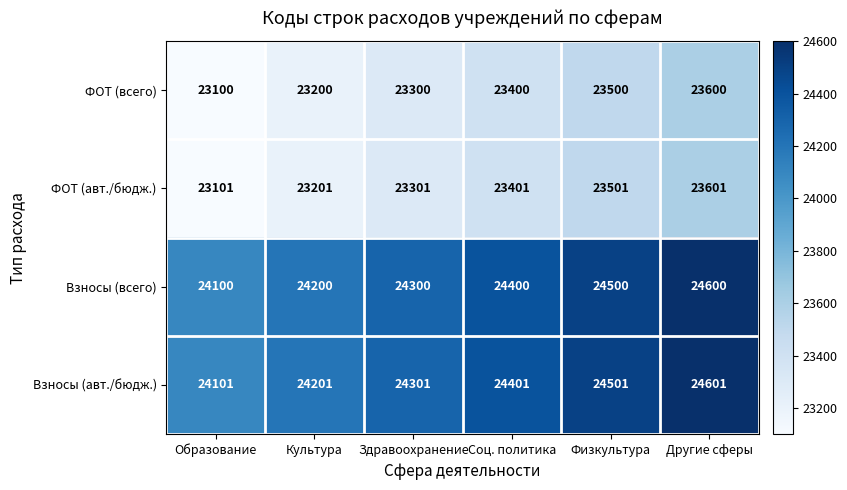

List the series in order of their peak value, highest first.

Взносы (авт./бюдж.), Взносы (всего), ФОТ (авт./бюдж.), ФОТ (всего)